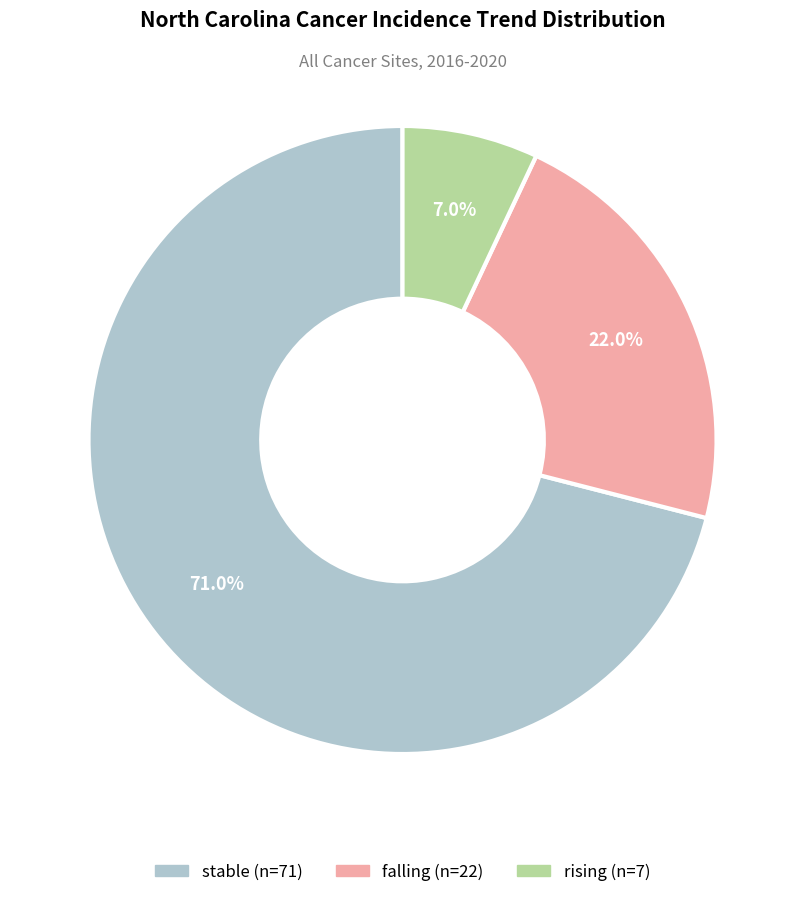

What percentage is the stable slice, to the nearest percent?

71%